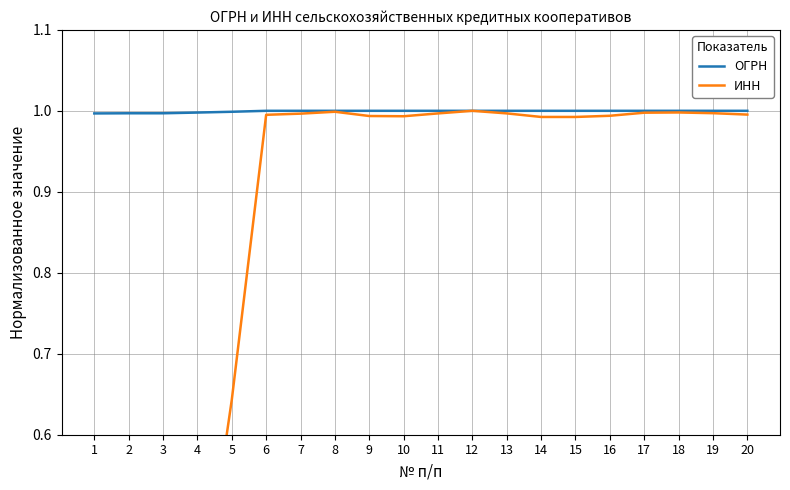

True or false: ИНН has a value of 0.1 at 3.

True